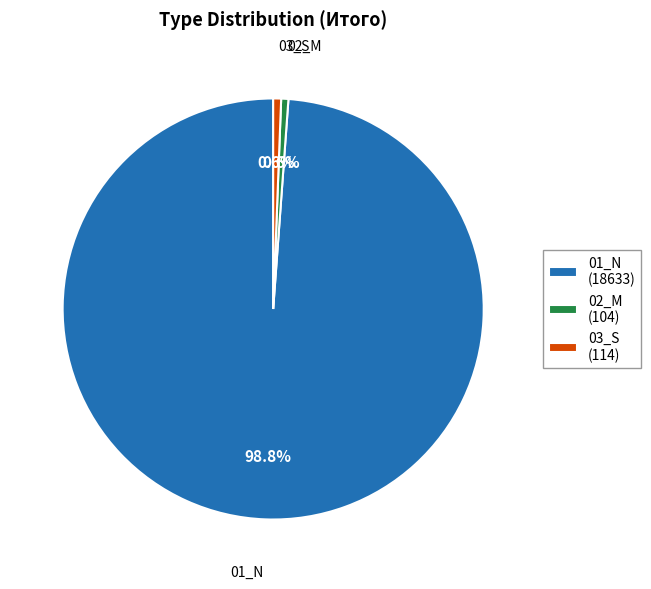

How many segments does this pie chart have?

3